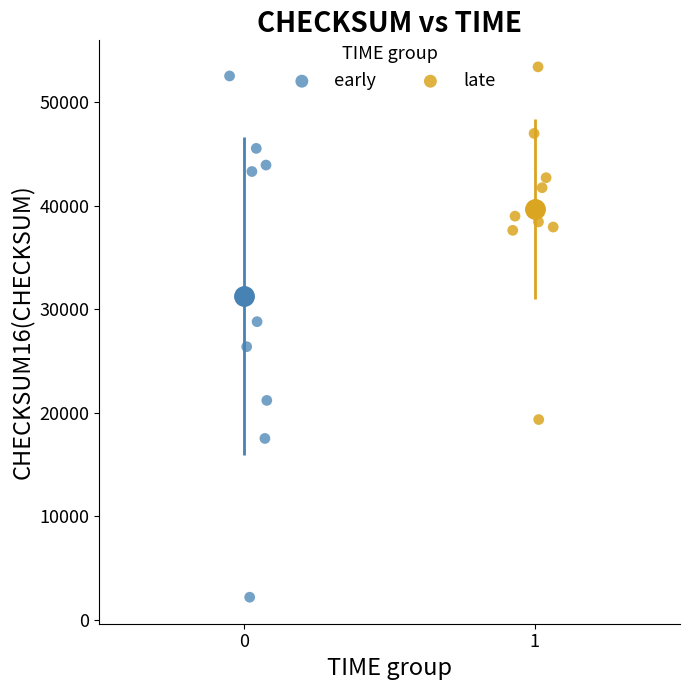

Which series contains the highest Y value?

late